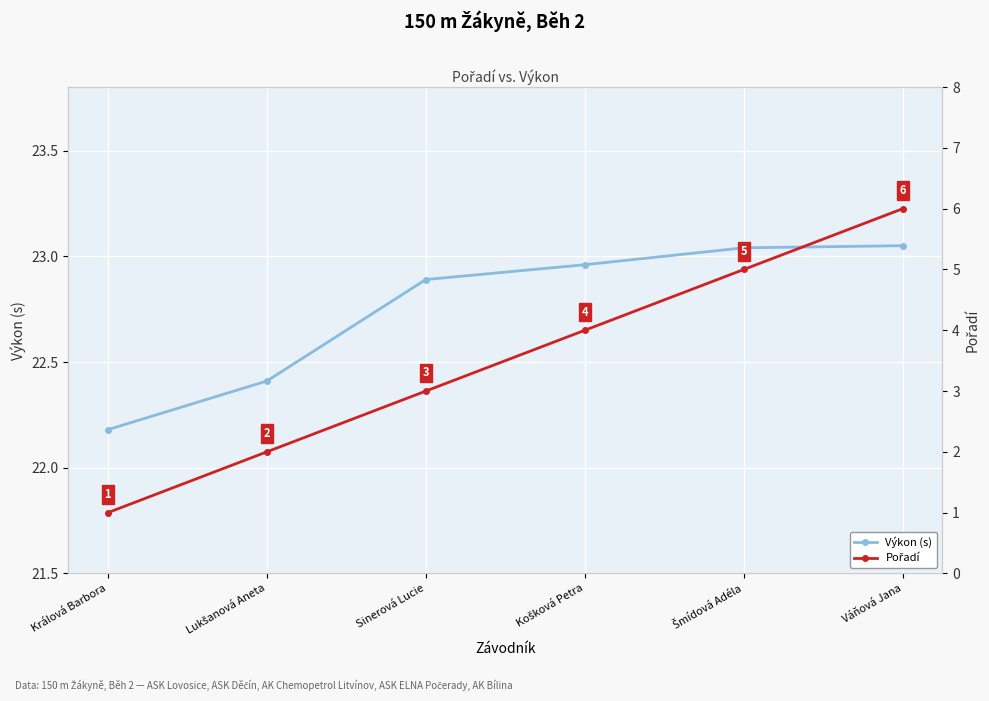

The Výkon (s) series shows 22.9 at Sinerová Lucie. True or false?

True